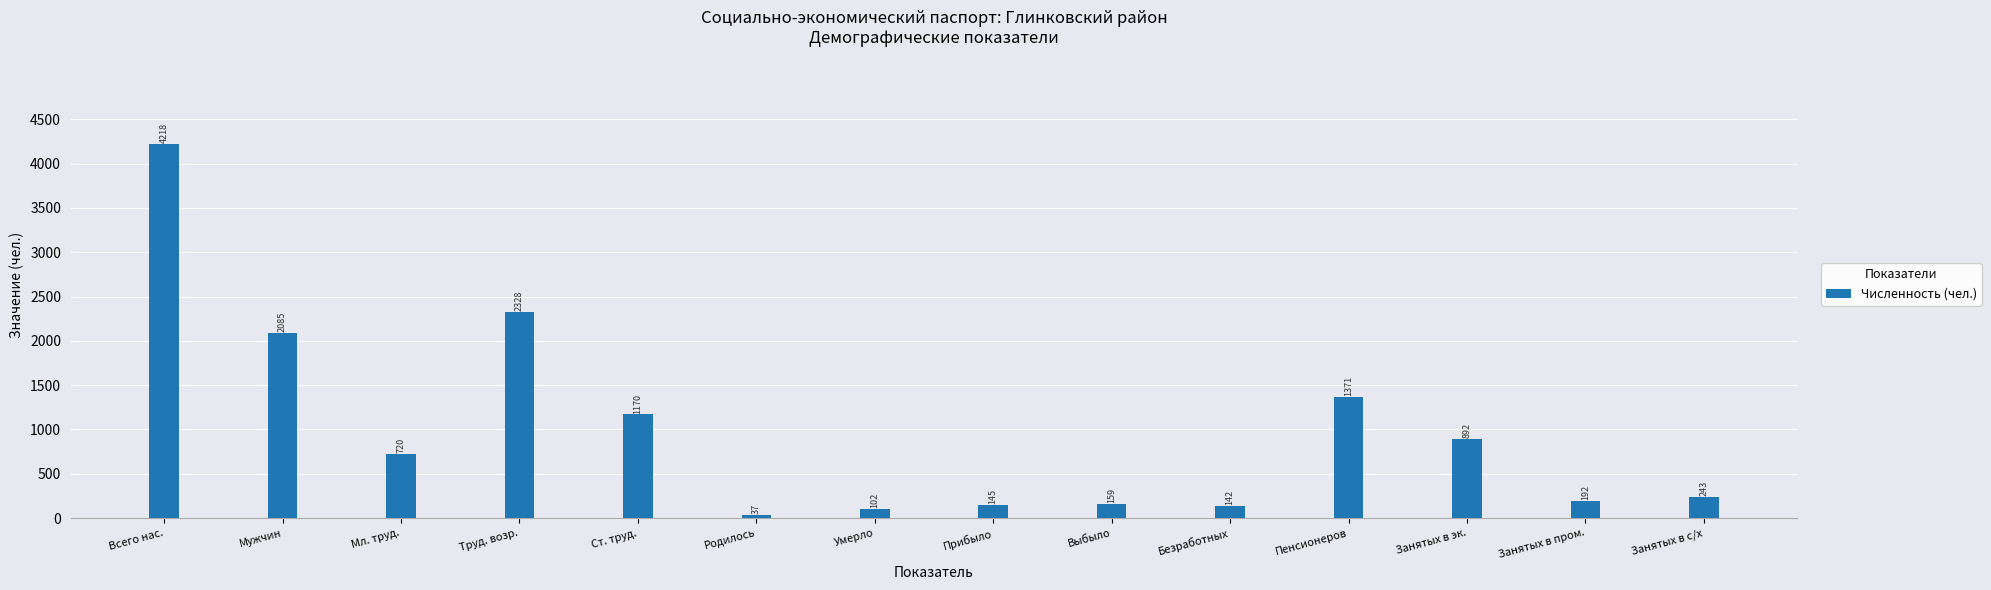

What is the difference between the maximum and minimum values?

4181